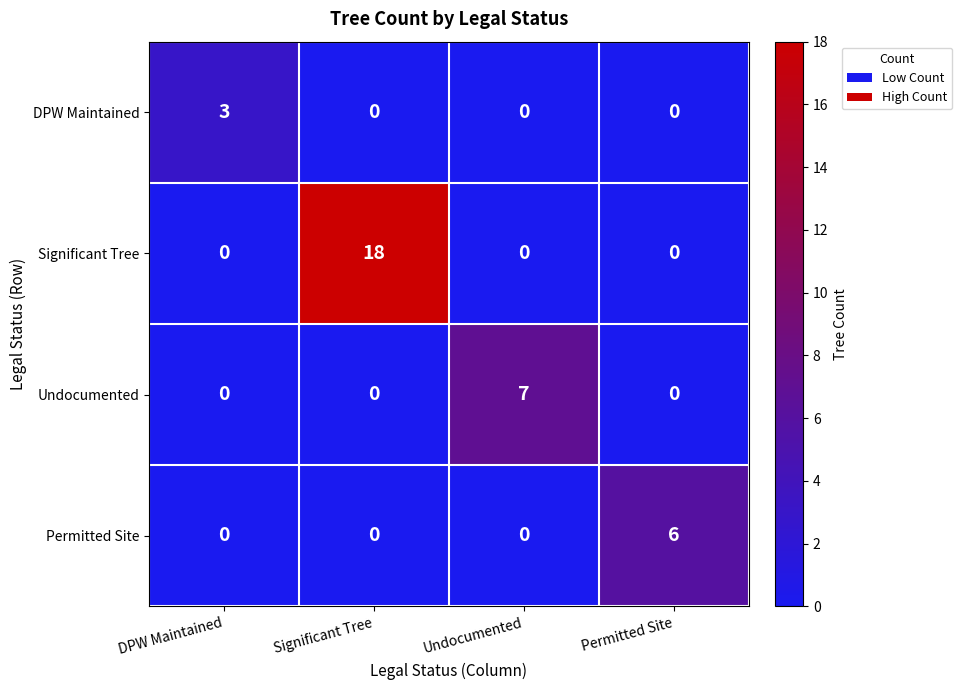

Count the Undocumented values in the range 0 to 7.

4